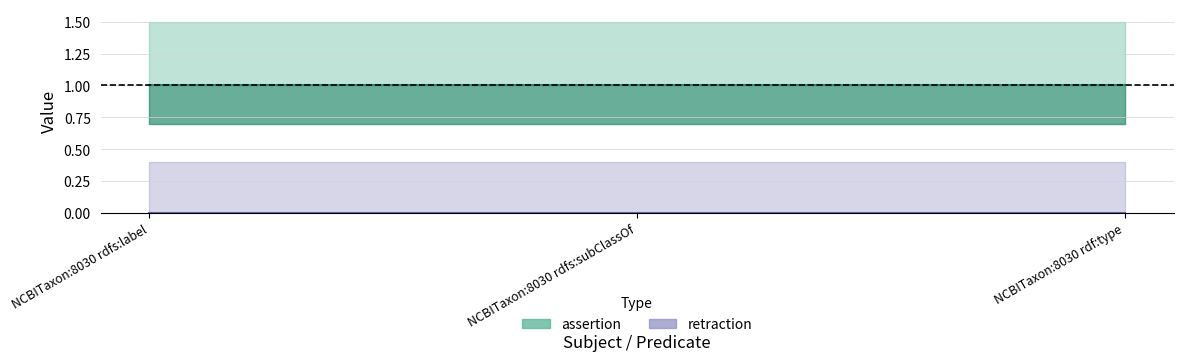

What is the spread (max minus min) of values at NCBITaxon:8030 rdf:type?

1